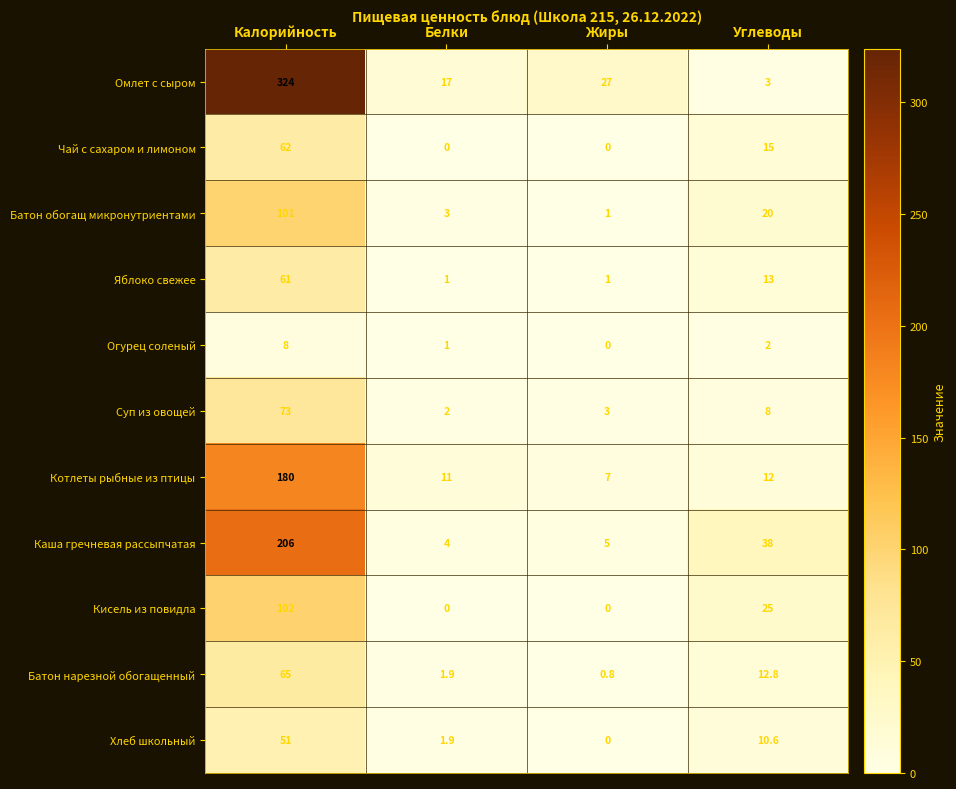

Which category has the highest value in the Котлеты рыбные из птицы series?

Калорийность